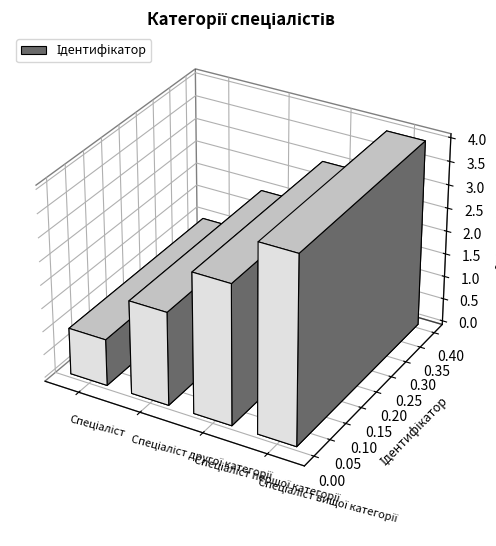

Reading right to left, transcribe all the data shown in this chart.

4	3	2	1